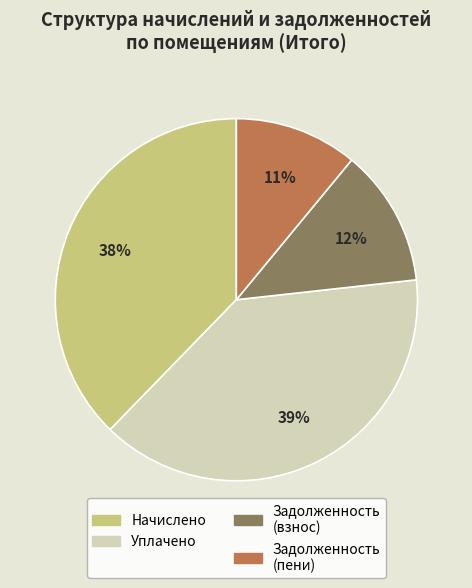

The Уплачено slice represents 39% of the pie. True or false?

True